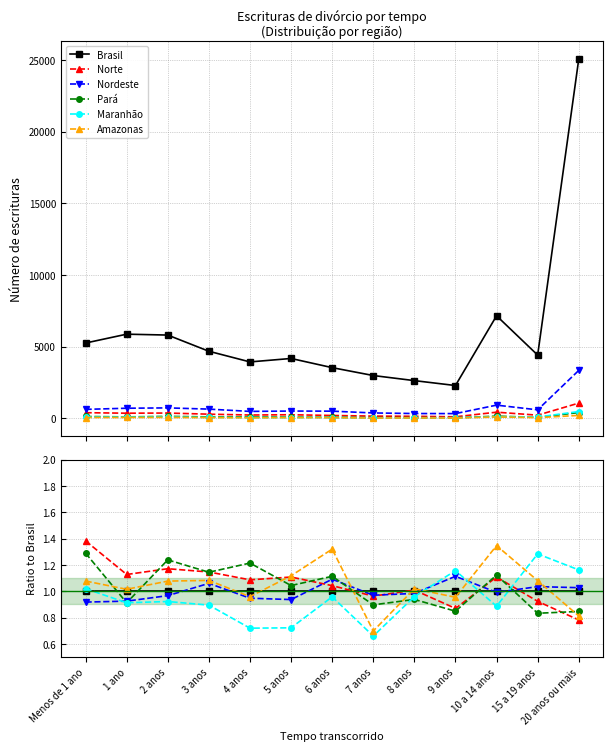

How many lines are shown in the chart?

6